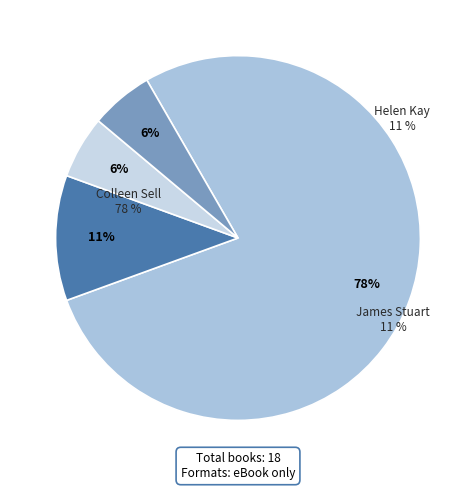

To the nearest percent, what is the average slice percentage?

25%